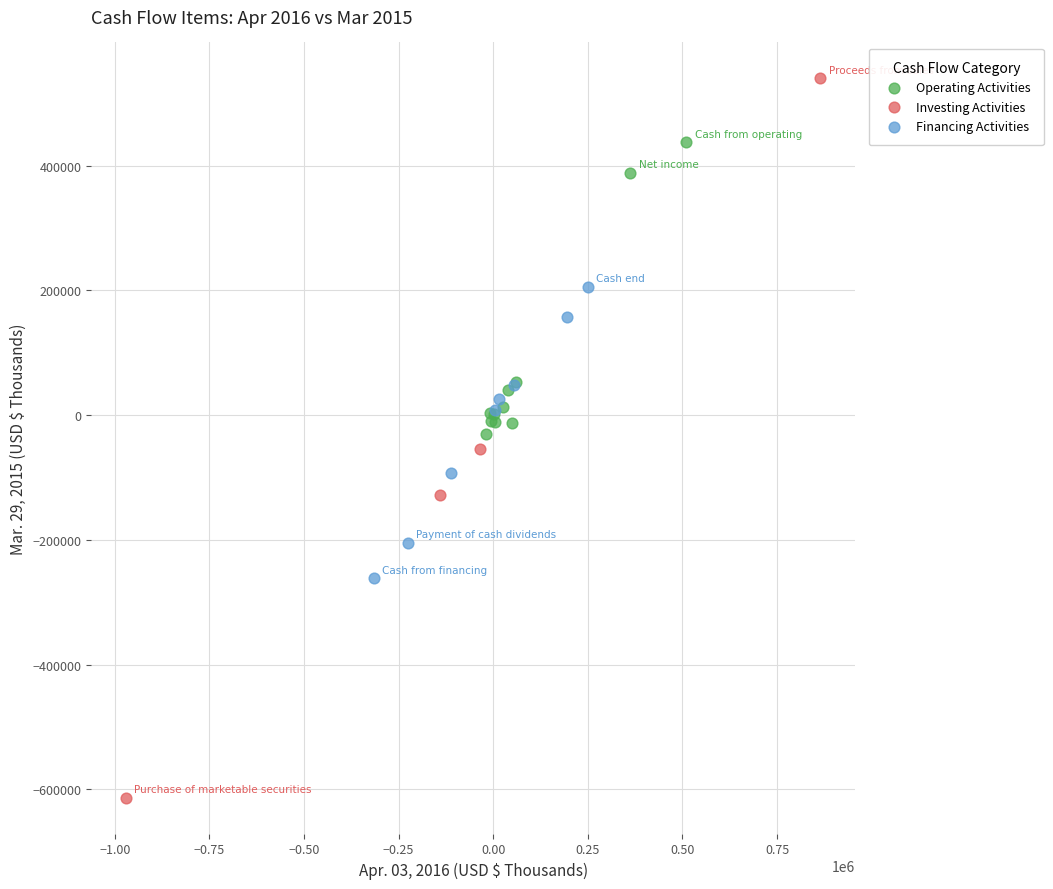

Which series contains the lowest Y value?

Investing Activities